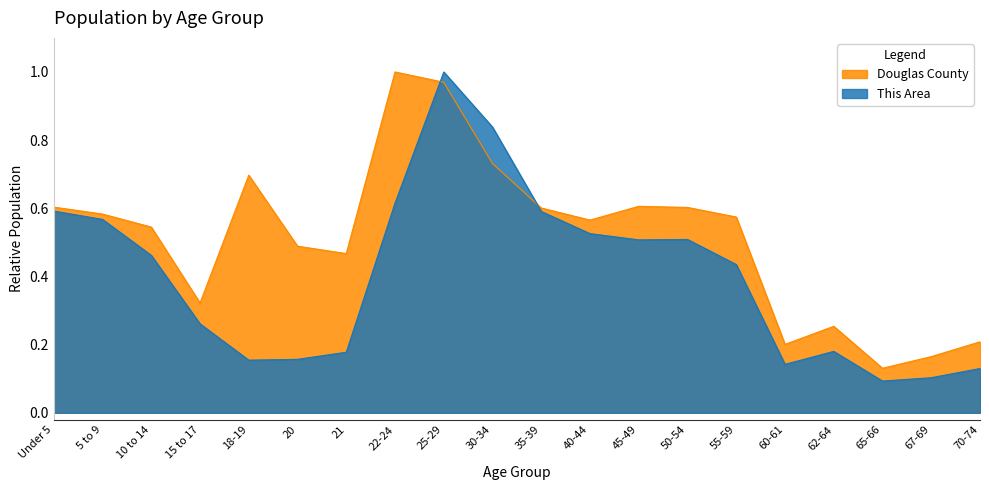

What is the sum of the This Area values at 60-61 and 5 to 9?

0.7